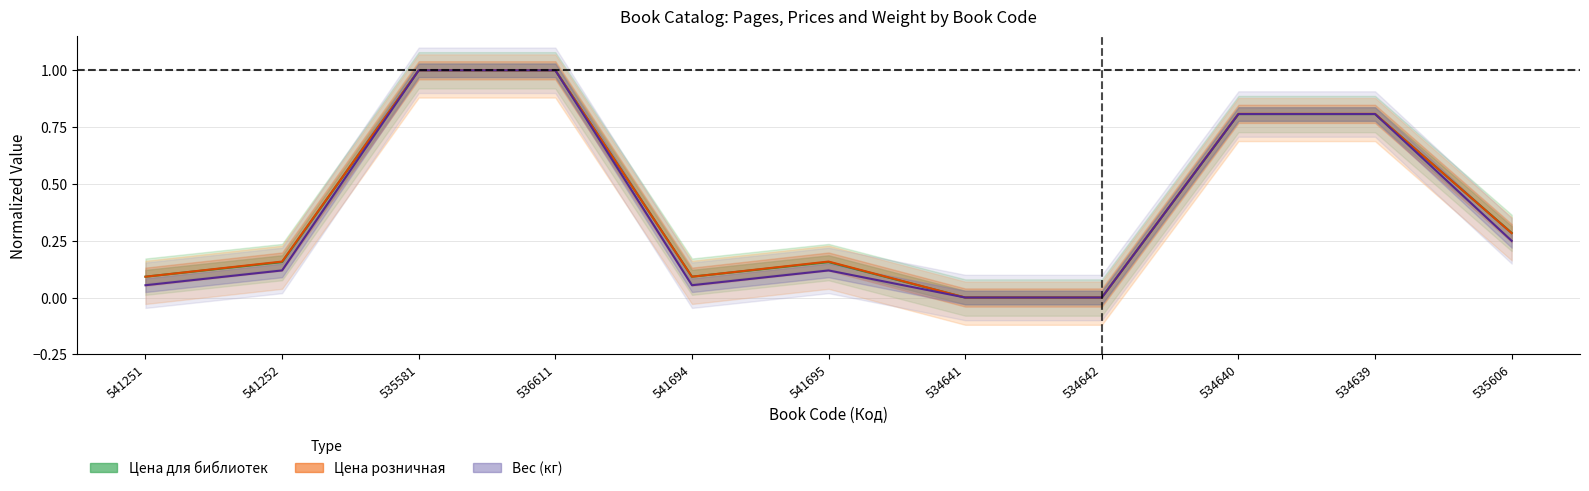

Reading left to right, what are all the values shown in this chart?

Цена для библиотек: 0.1	0.2	1.0	1.0	0.1	0.2	0.0	0.0	0.8	0.8	0.3
Цена розничная: 0.1	0.2	1.0	1.0	0.1	0.2	0.0	0.0	0.8	0.8	0.3
Вес (кг): 0.1	0.1	1.0	1.0	0.1	0.1	0.0	0.0	0.8	0.8	0.2